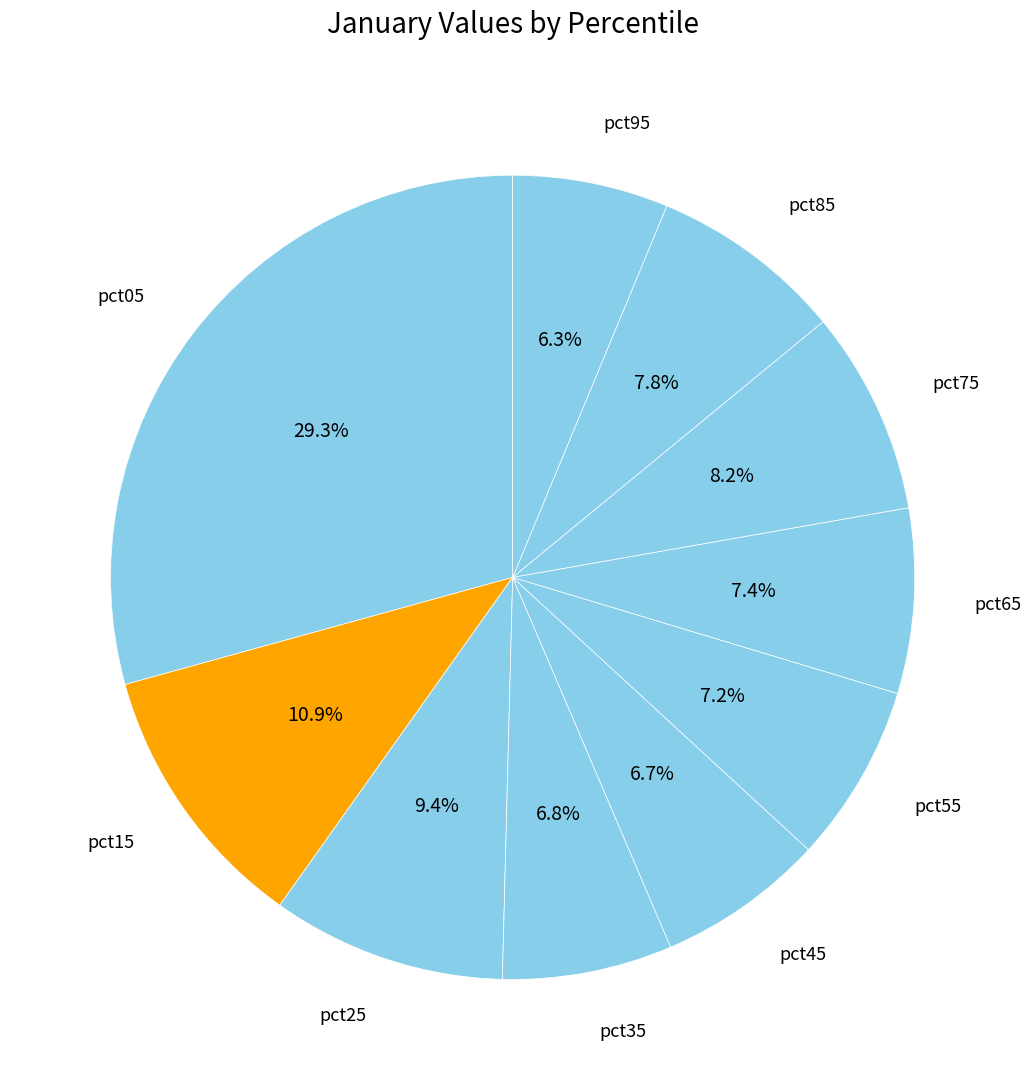

Which category has the smallest portion of the pie?

pct95